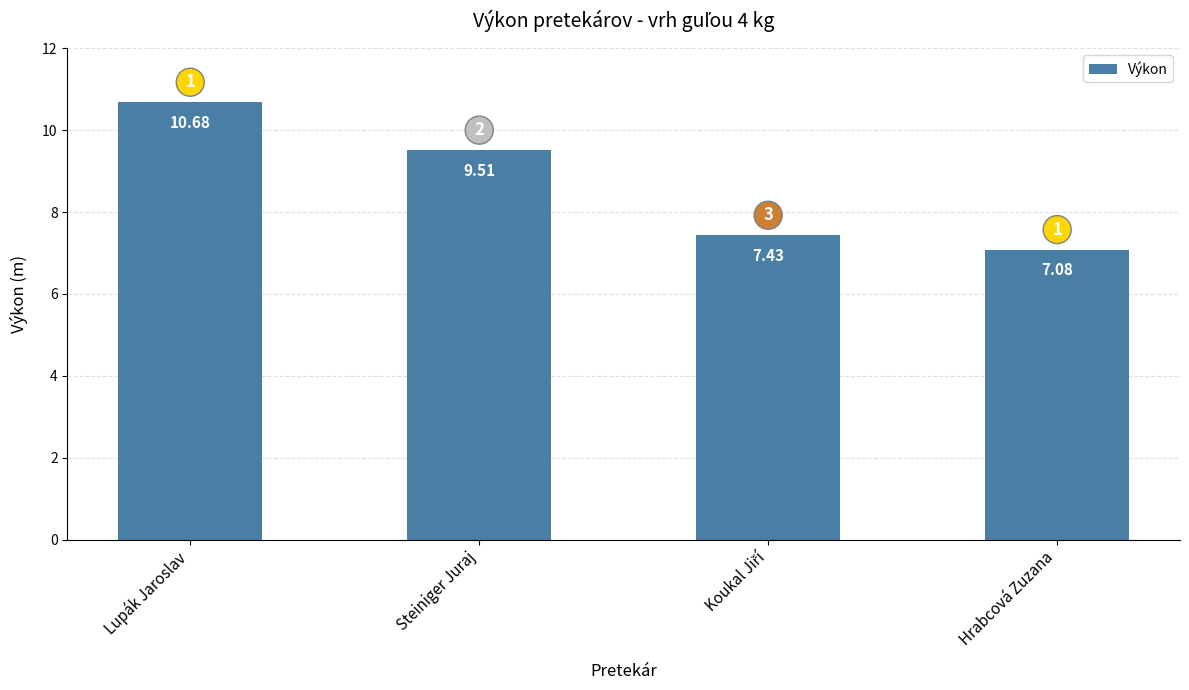

How many values are below 9?

2